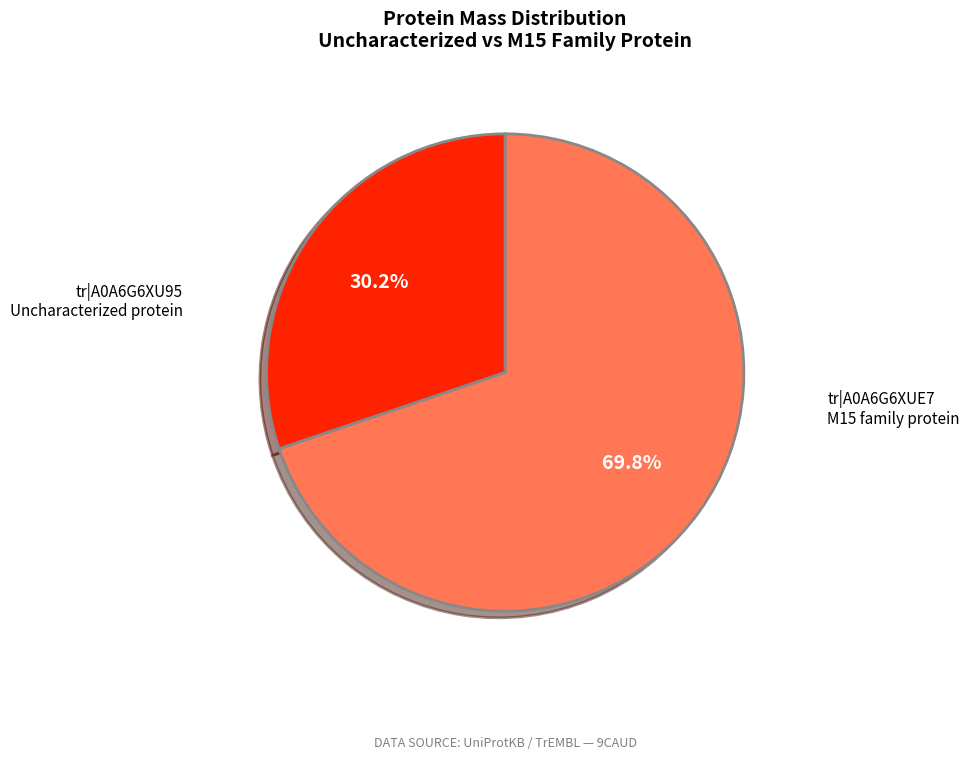

Does tr|A0A6G6XU95 Uncharacterized protein represent more than half of the total?

No